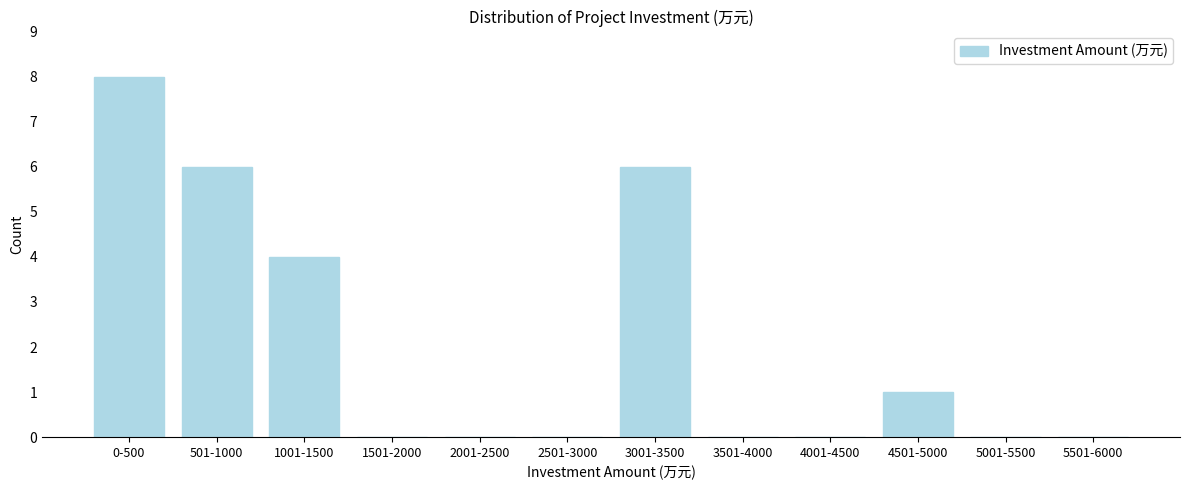

Reading right to left, extract all data points from this chart.

5501-6000=0	5001-5500=0	4501-5000=1	4001-4500=0	3501-4000=0	3001-3500=6	2501-3000=0	2001-2500=0	1501-2000=0	1001-1500=4	501-1000=6	0-500=8